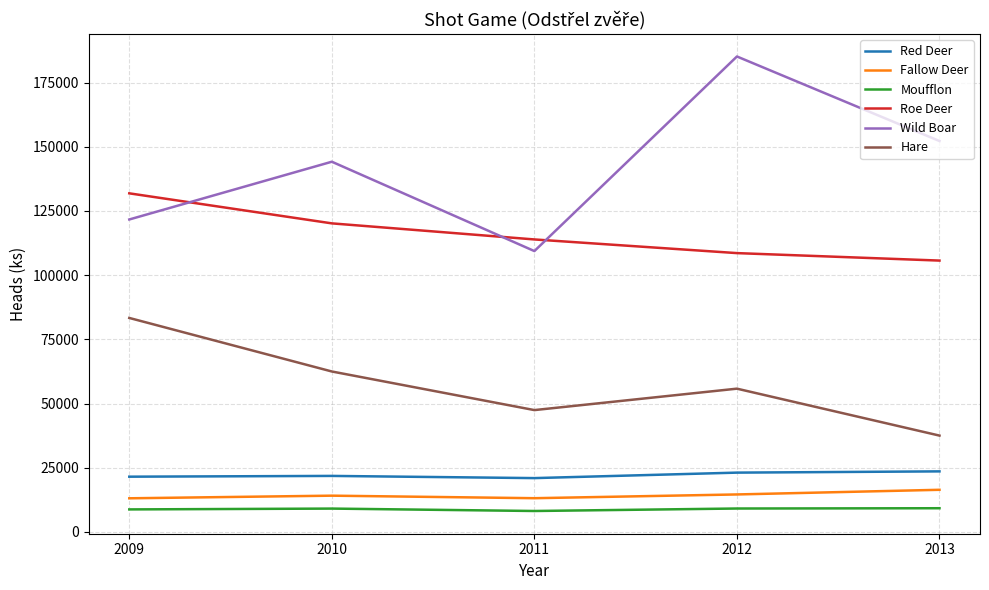

What is the total value across all series at 2010?

371851